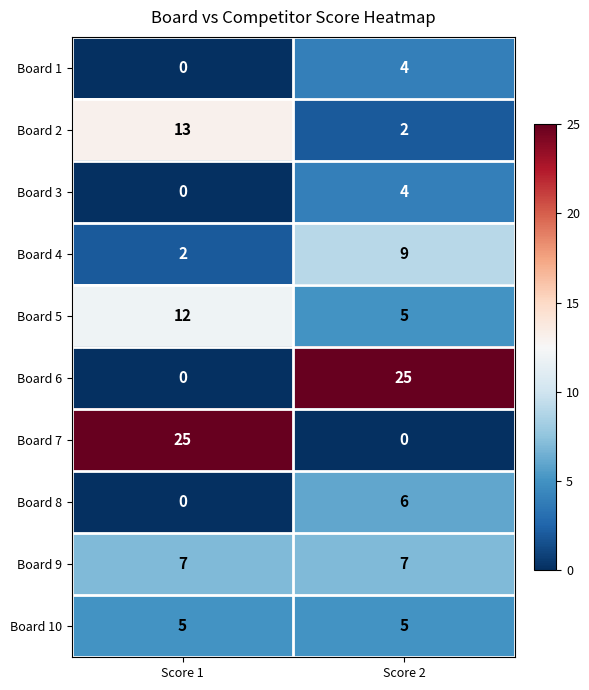

At which category is the sum across all series the highest?

Score 2